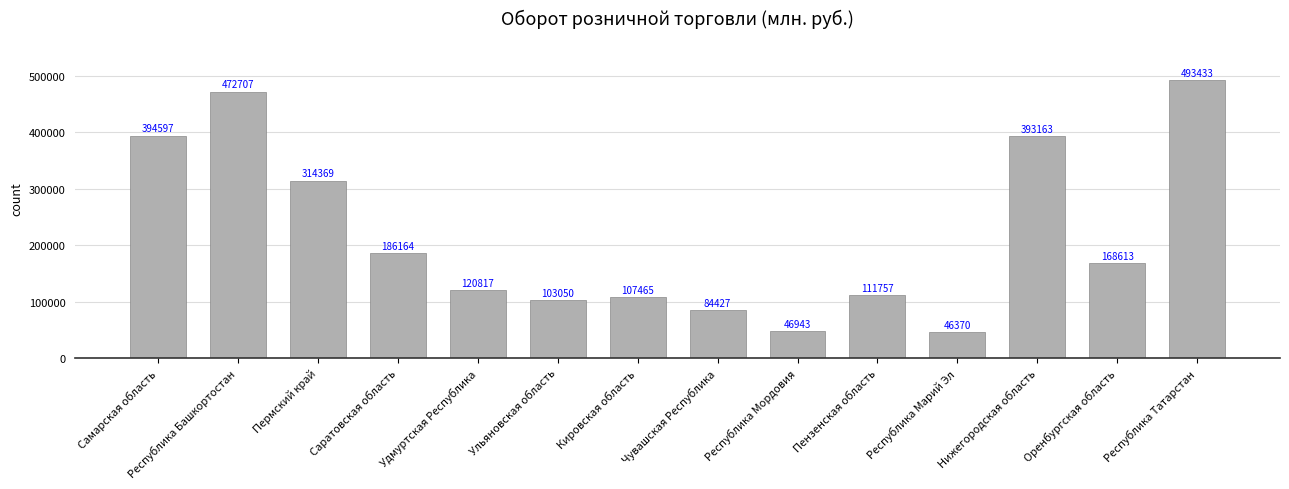

Approximately how many times larger is the value at Республика Мордовия compared to Оренбургская область?

0.3